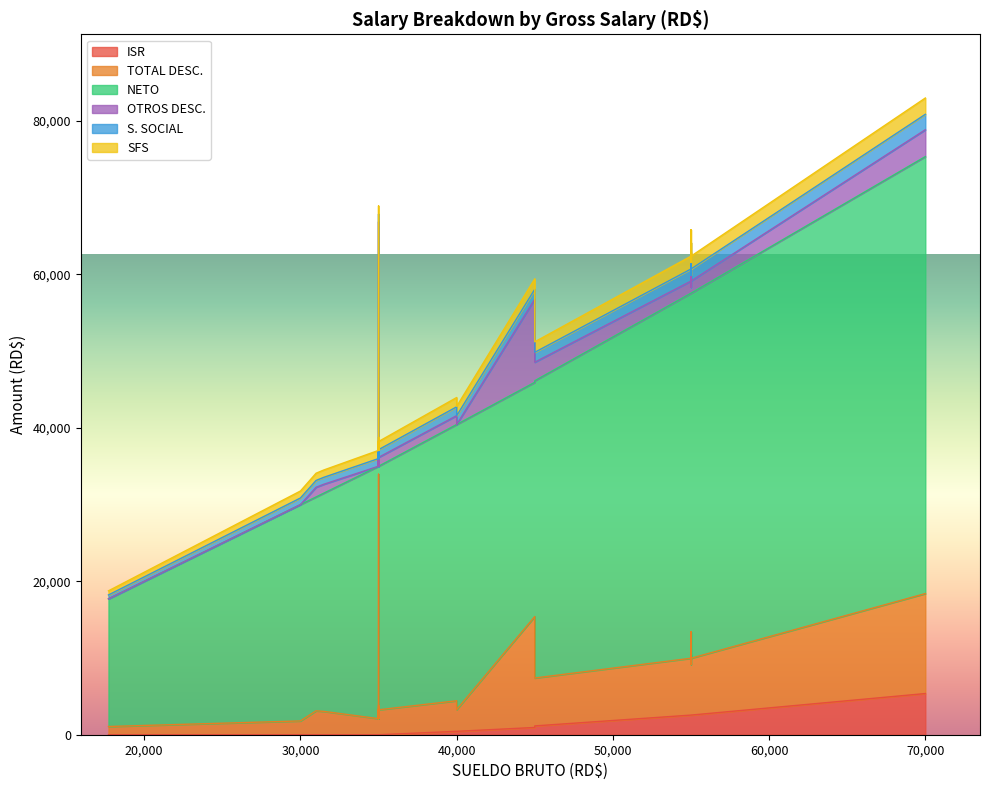

True or false: OTROS DESC. and TOTAL DESC. intersect in this chart.

False